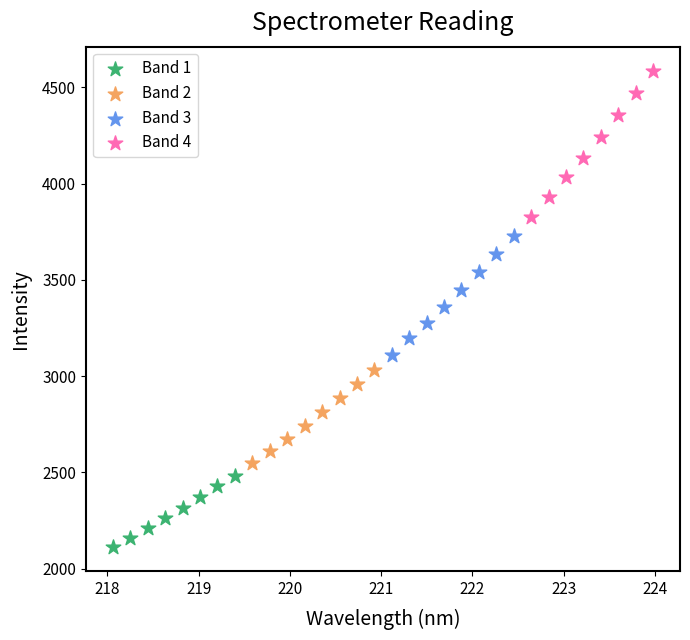

What are all the series names shown in the legend?

Band 1, Band 2, Band 3, Band 4